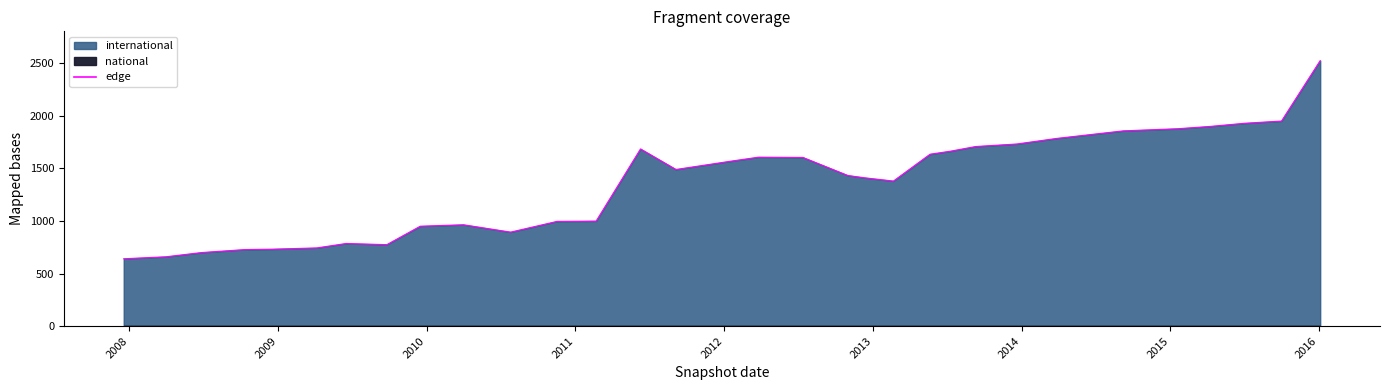

True or false: national and international cross at least once.

False